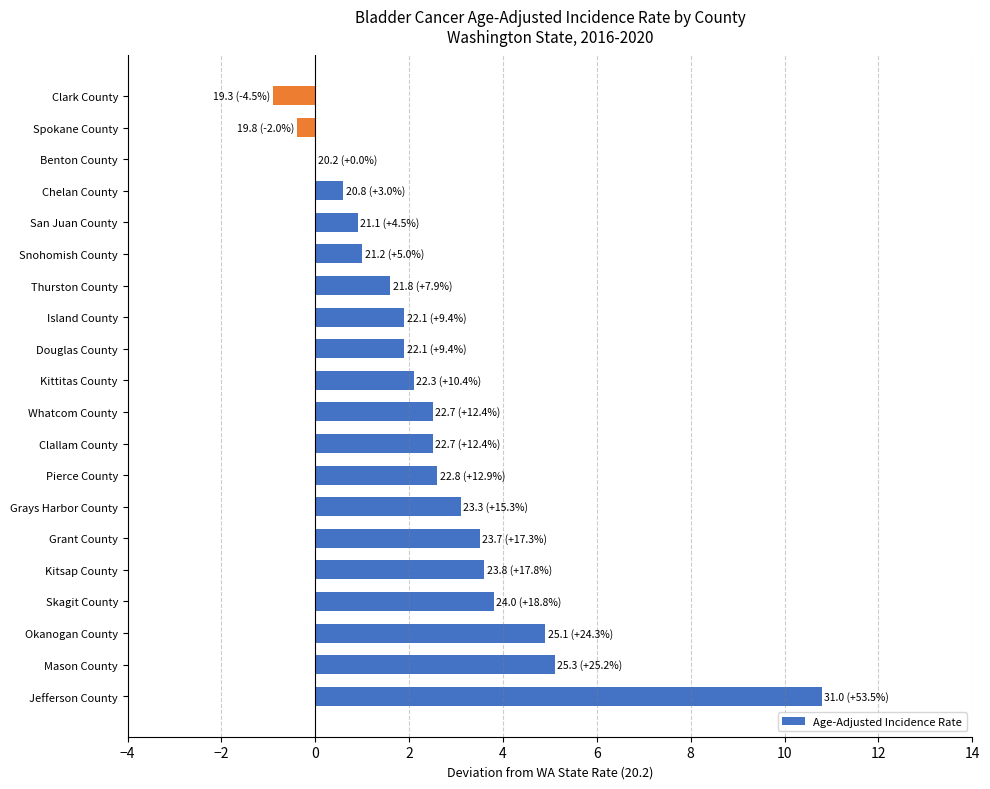

What is the change in value from Clallam County to Kittitas County?

-0.4